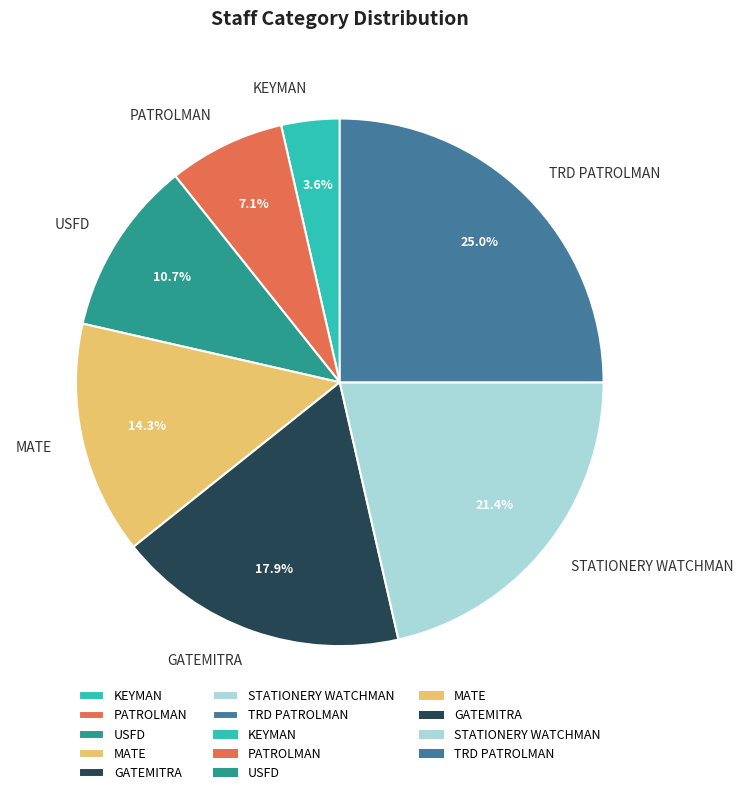

What percentage is NOT represented by MATE?

85.7%